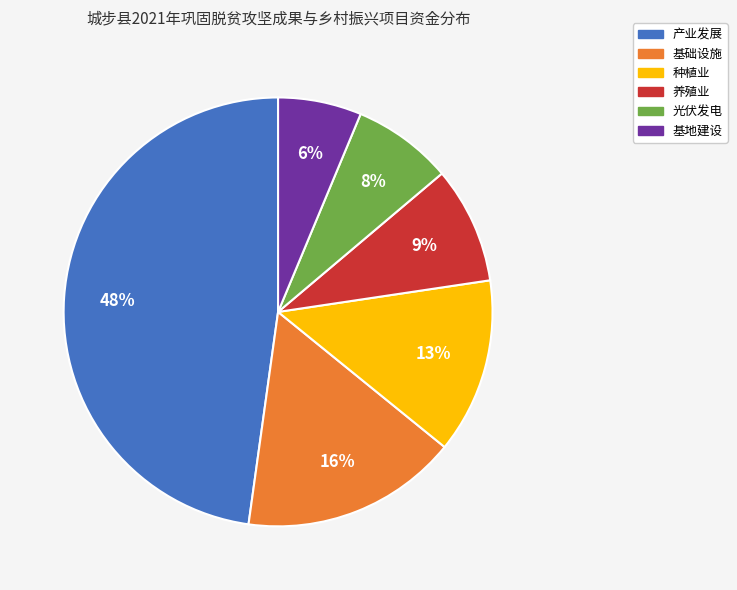

Between 基础设施 and 光伏发电, which is larger?

基础设施